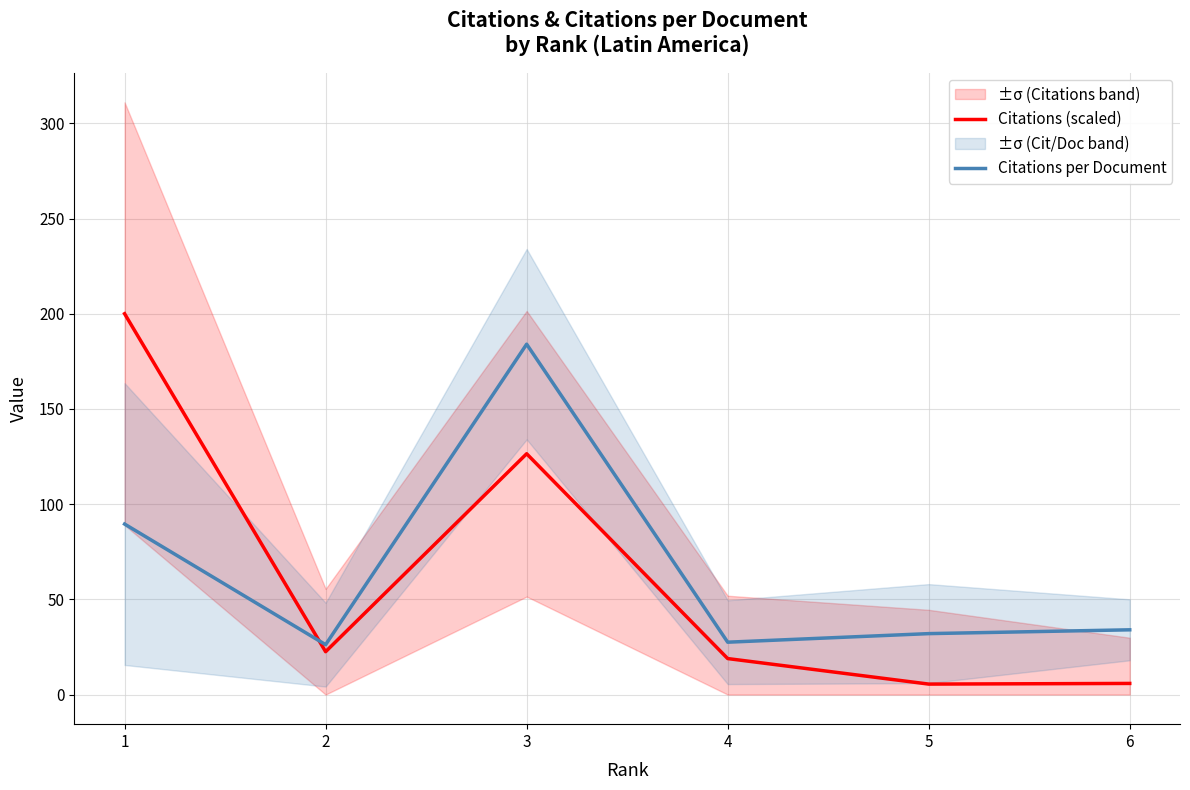

The value of Citations per Document at 3 is 318.0. True or false?

False